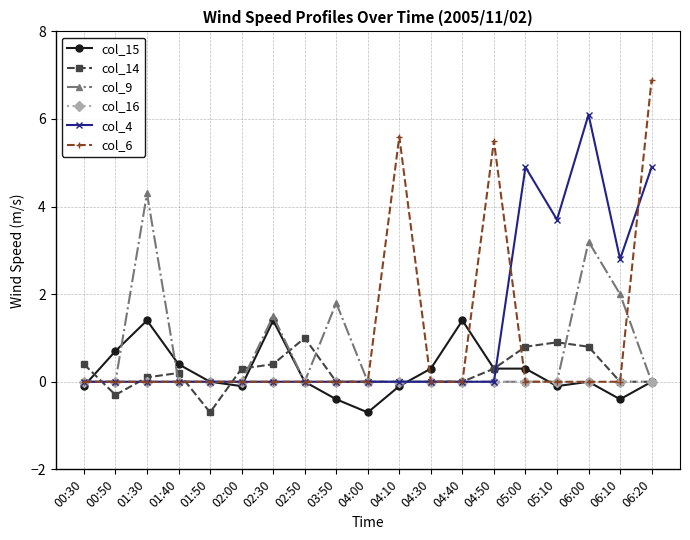

What are all the series names shown in the legend?

col_15, col_14, col_9, col_16, col_4, col_6